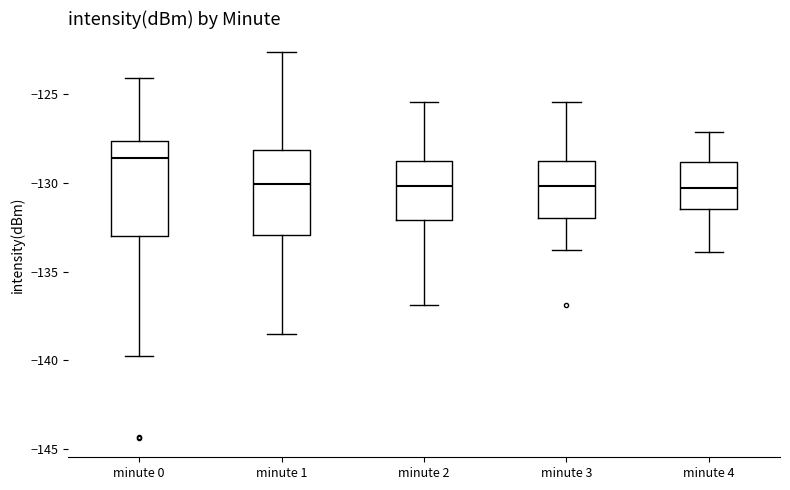

Reading left to right, read every box against the y-axis: the position of its median line, the range the box covers, and the ends of its whiskers. The values are not printed on the chart, so give them approximately, as read against the axis.

minute 0: median -128.5, box -133.0 to -127.5, whiskers -139.5 to -124.0
minute 1: median -130.0, box -133.0 to -128.0, whiskers -138.5 to -122.5
minute 2: median -130.0, box -132.0 to -129.0, whiskers -137.0 to -125.5
minute 3: median -130.0, box -132.0 to -129.0, whiskers -134.0 to -125.5
minute 4: median -130.5, box -131.5 to -129.0, whiskers -134.0 to -127.0